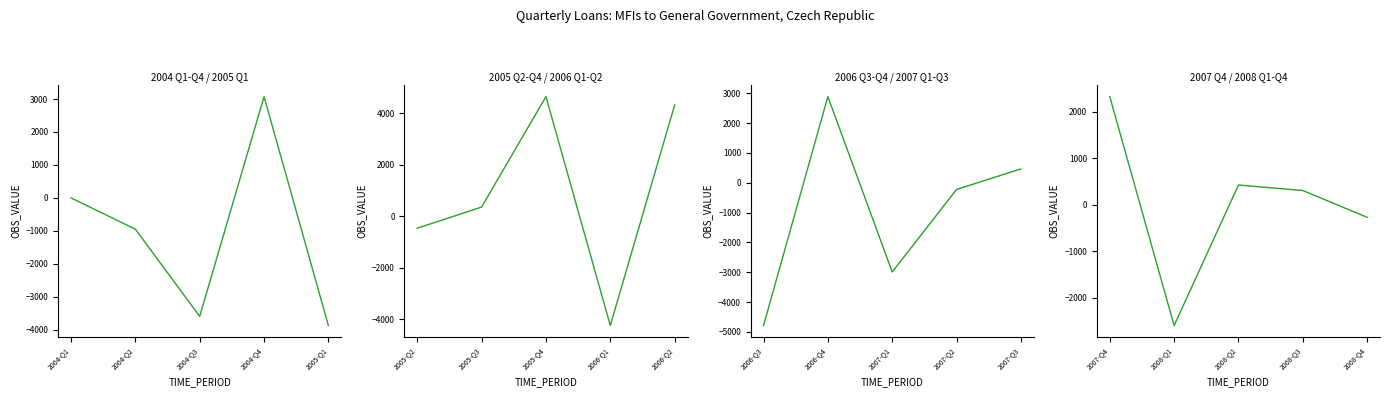

Where is the first local maximum for OBS_VALUE panel 1?

2004-Q4